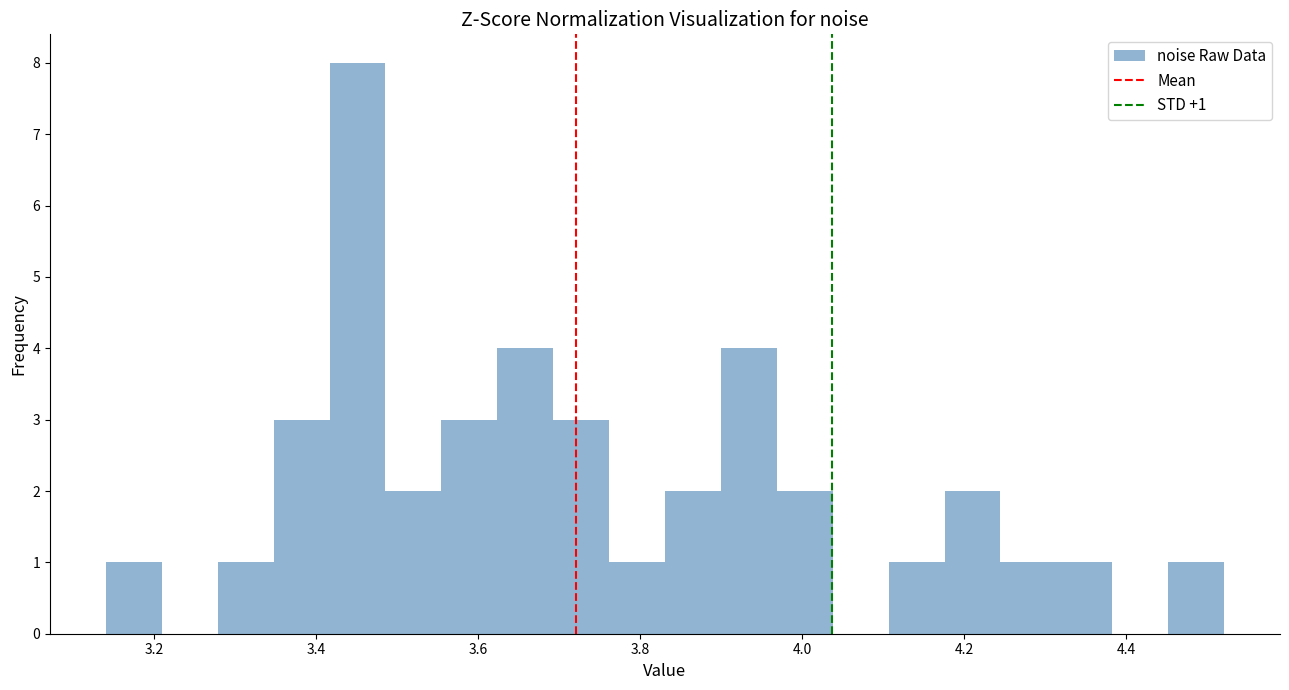

Read against the x-axis, roughly where is the centre of the tallest bar?

3.46